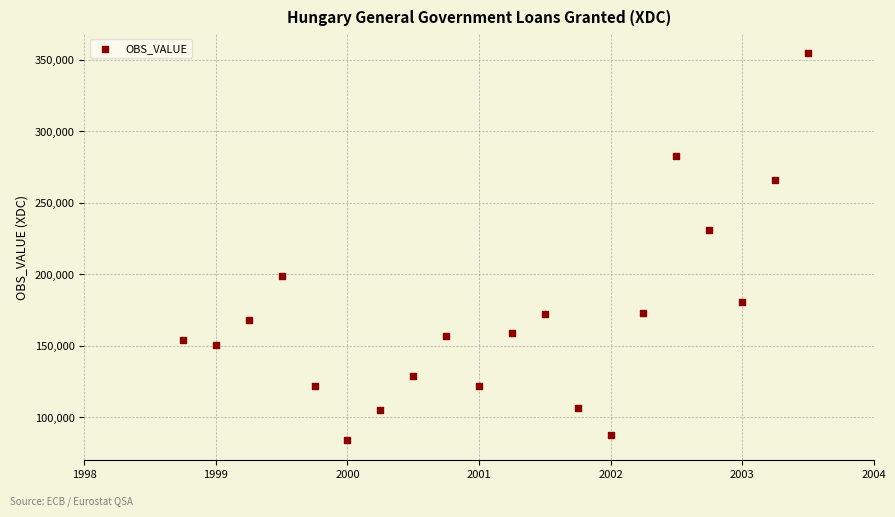

What Y value in the scatter plot is closest to 219254?

230996